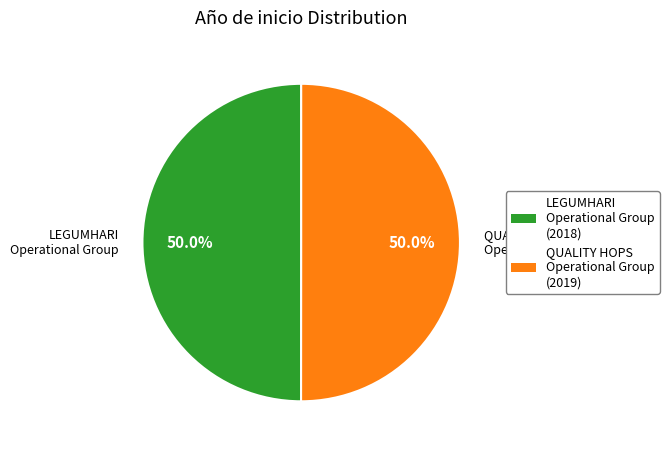

Is it true that LEGUMHARI Operational Group is 39% of the pie?

False